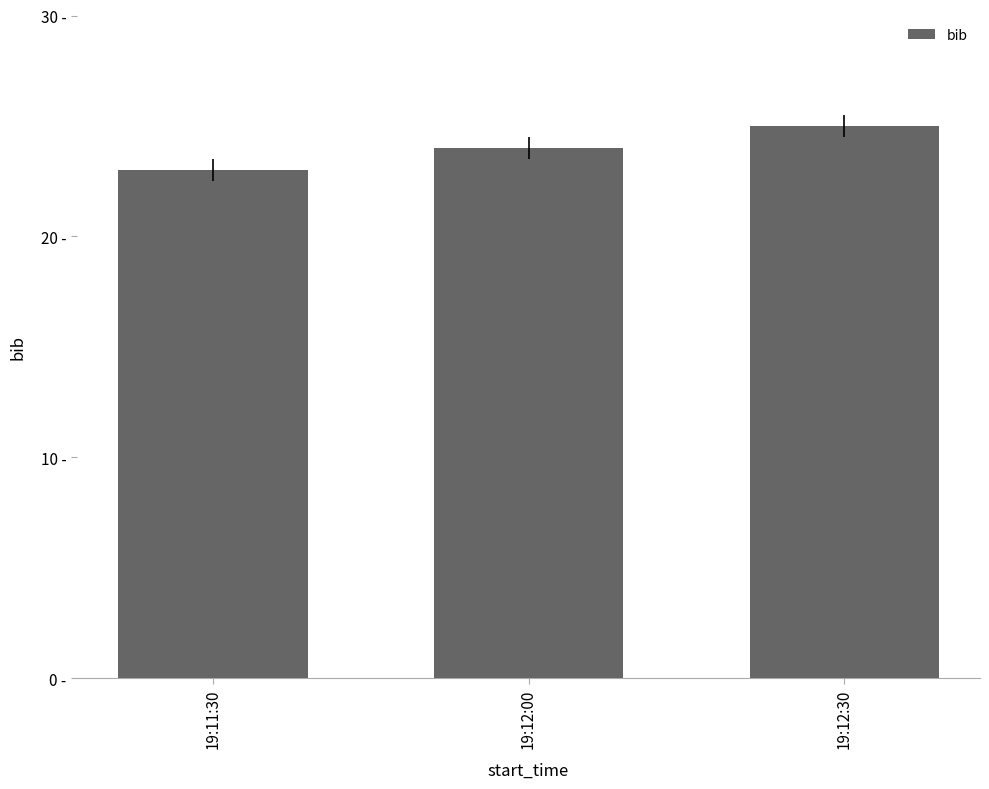

List the labels in order of value, largest first.

19:12:30, 19:12:00, 19:11:30